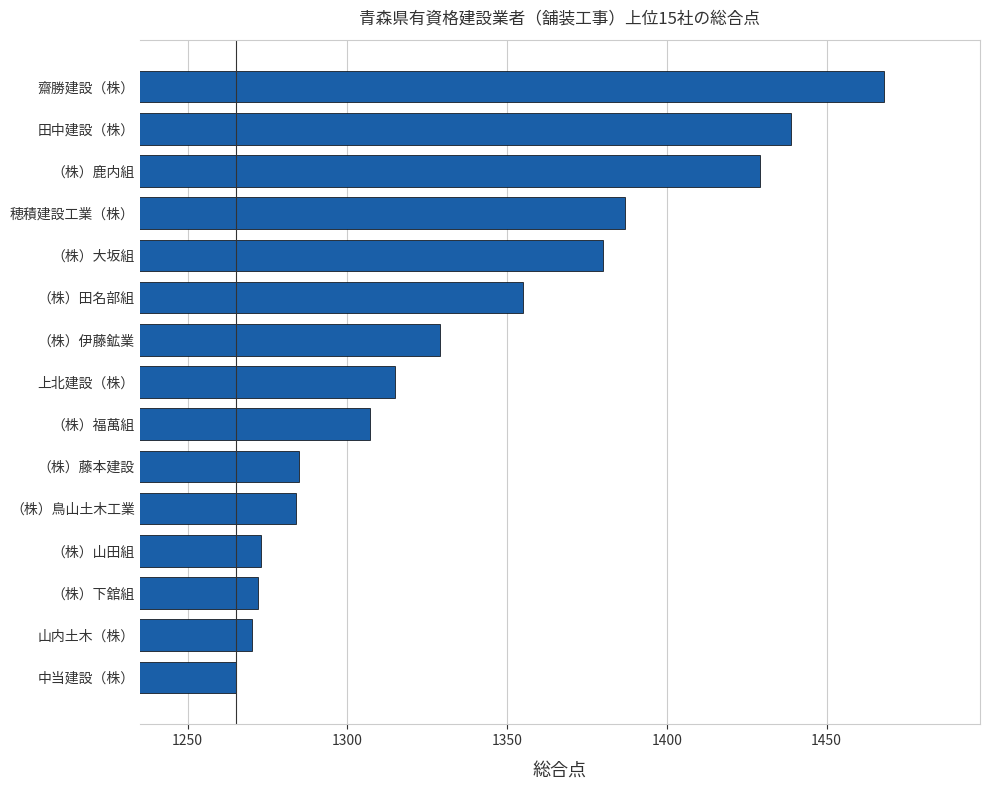

What is the ratio of the value at （株）山田組 to the value at （株）鹿内組?

0.9